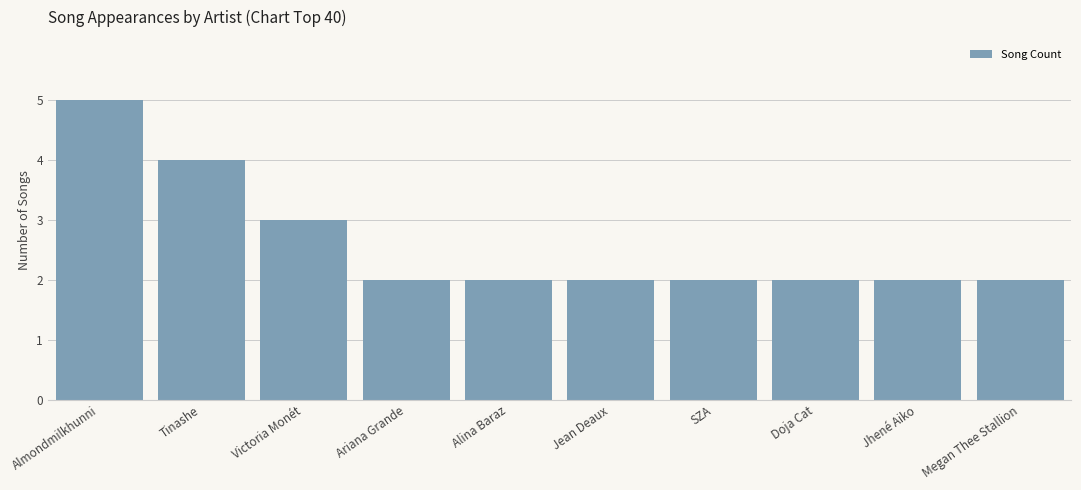

What is the sum of all values?

26